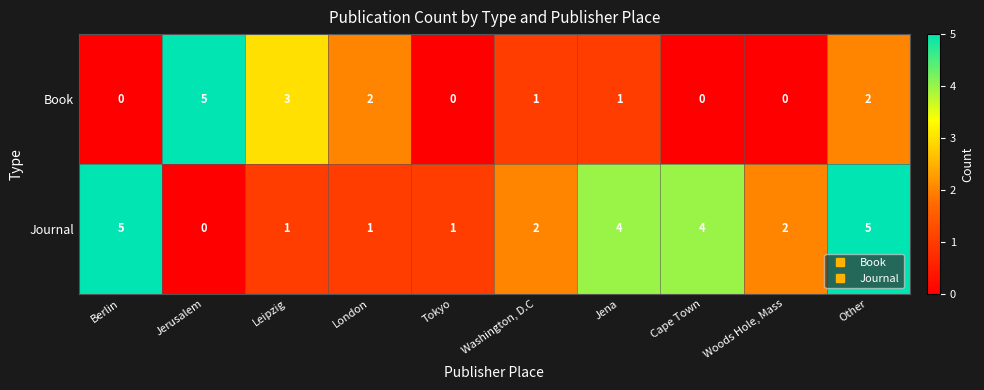

Reading left to right, what are all the values shown in this chart?

Book: Berlin=0	Jerusalem=5	Leipzig=3	London=2	Tokyo=0	Washington, D.C=1	Jena=1	Cape Town=0	Woods Hole, Mass=0	Other=2
Journal: Berlin=5	Jerusalem=0	Leipzig=1	London=1	Tokyo=1	Washington, D.C=2	Jena=4	Cape Town=4	Woods Hole, Mass=2	Other=5